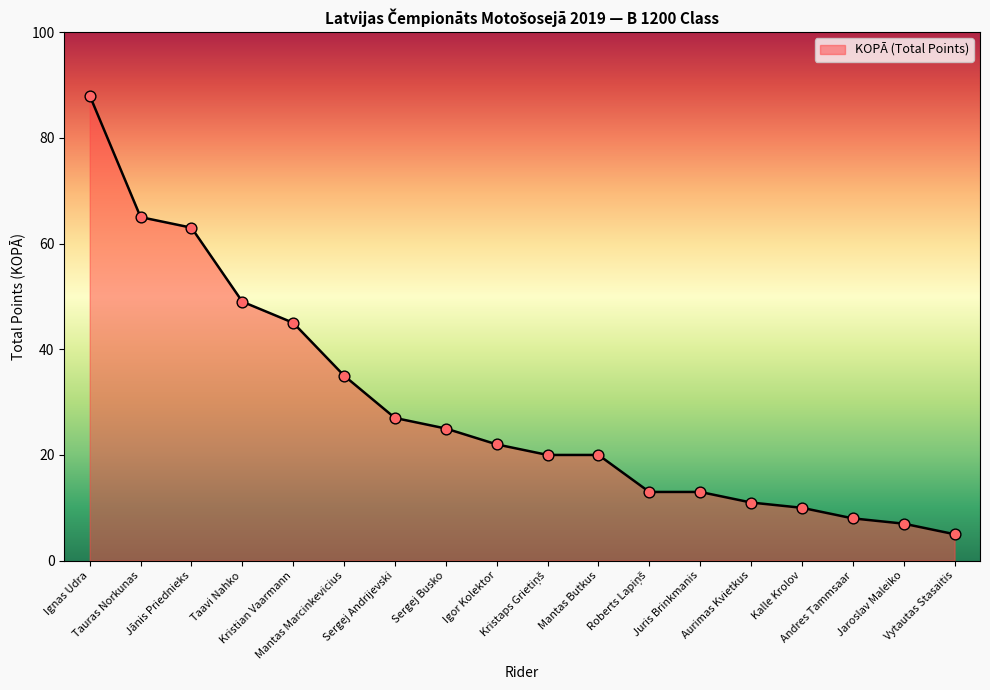

What is the change in value from Taavi Nahko to Andres Tammsaar?

-41